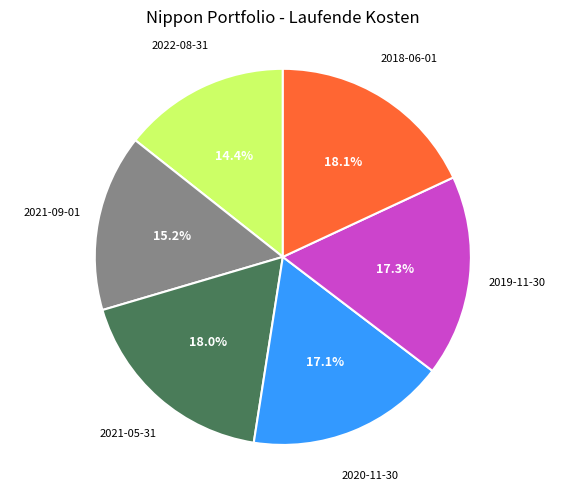

Is there a majority slice in this chart?

No